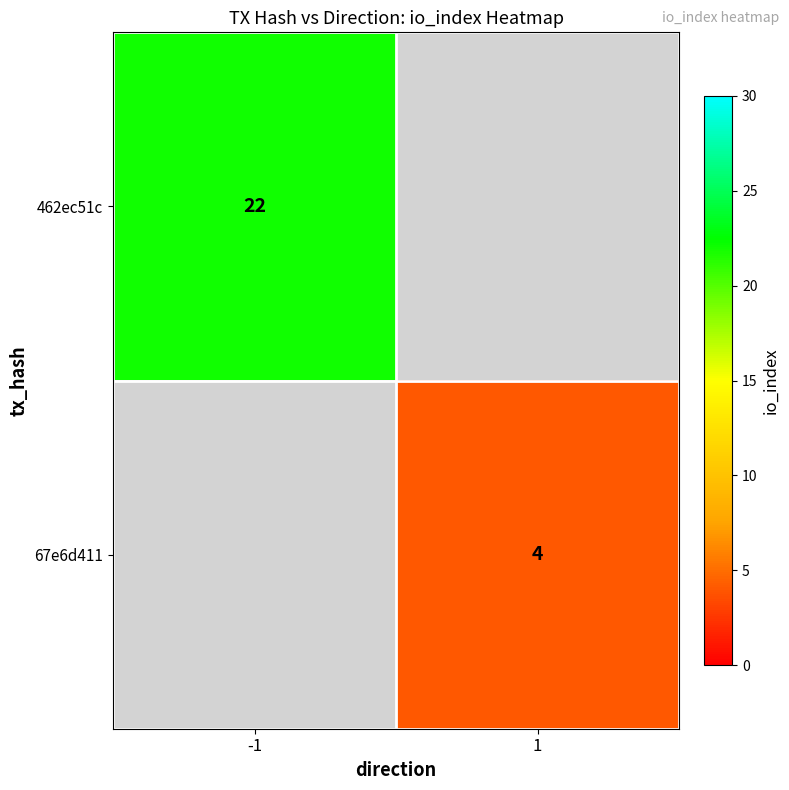

The 462ec51c series shows 22 at -1. True or false?

True